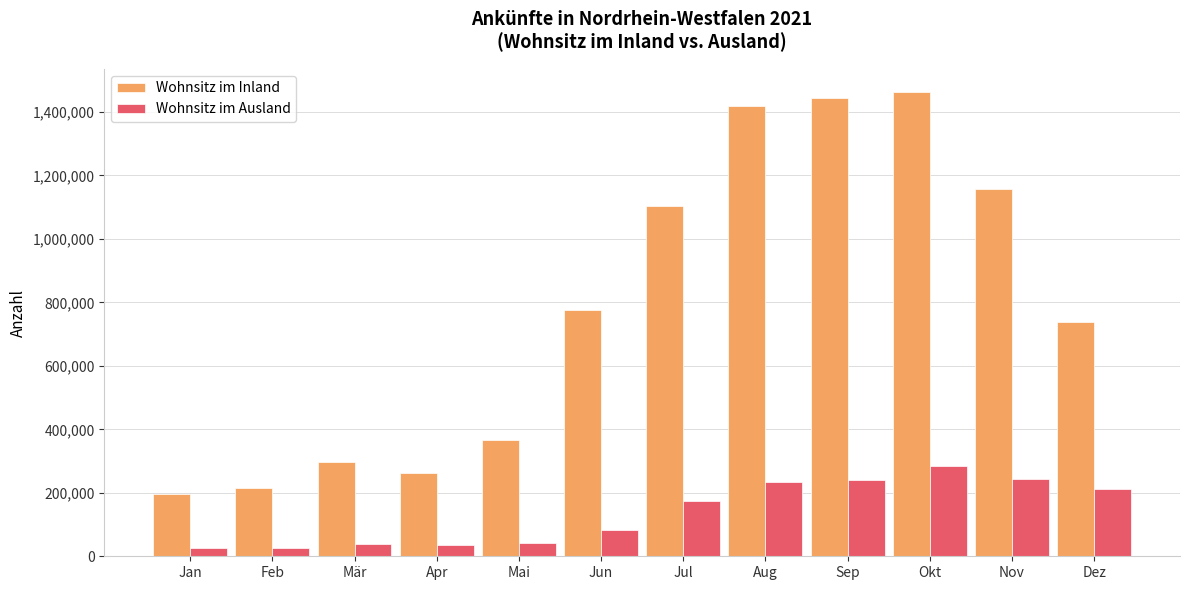

What is the label of the 12th bar from the left?

Dez